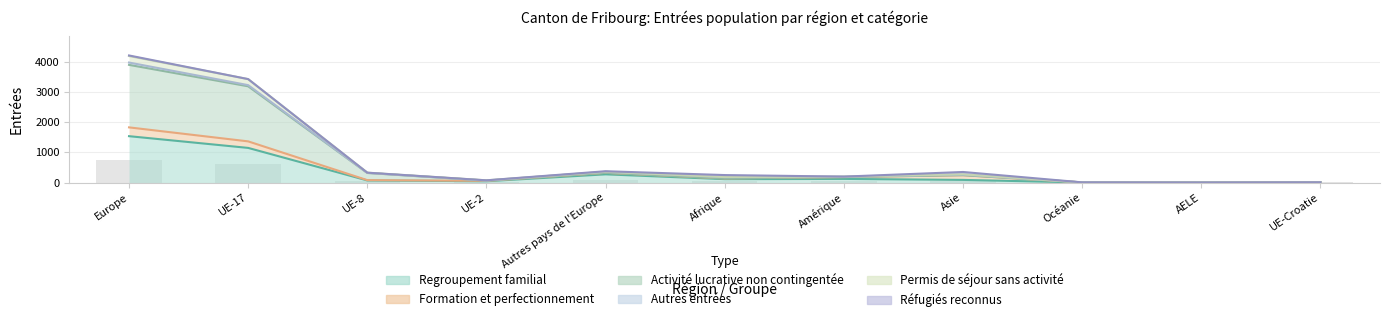

What is the maximum value shown in the chart?

4183